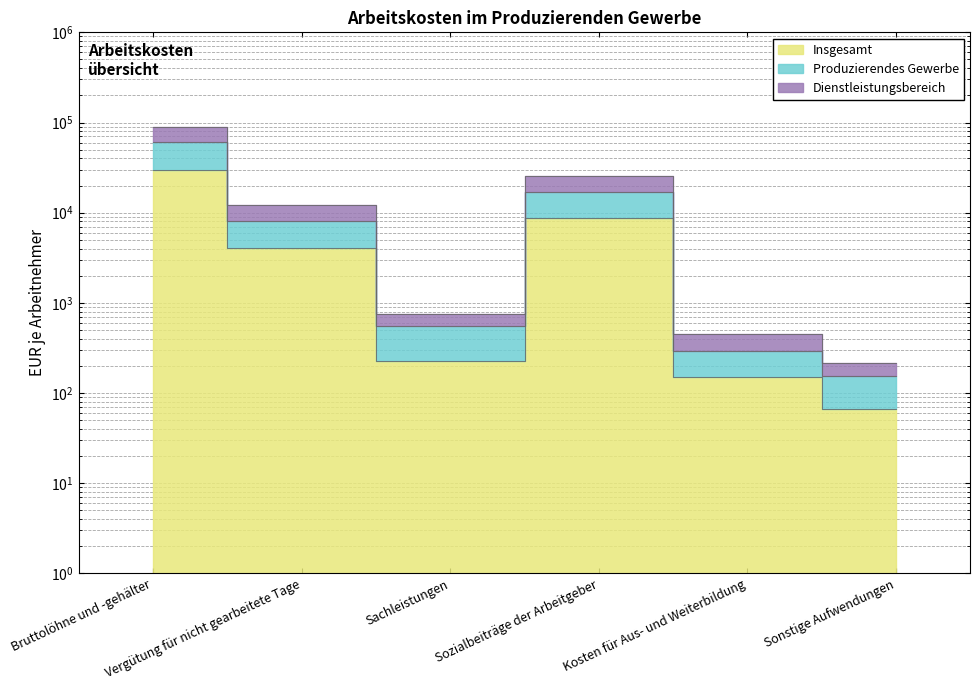

Does the chart have visible grid lines?

Yes